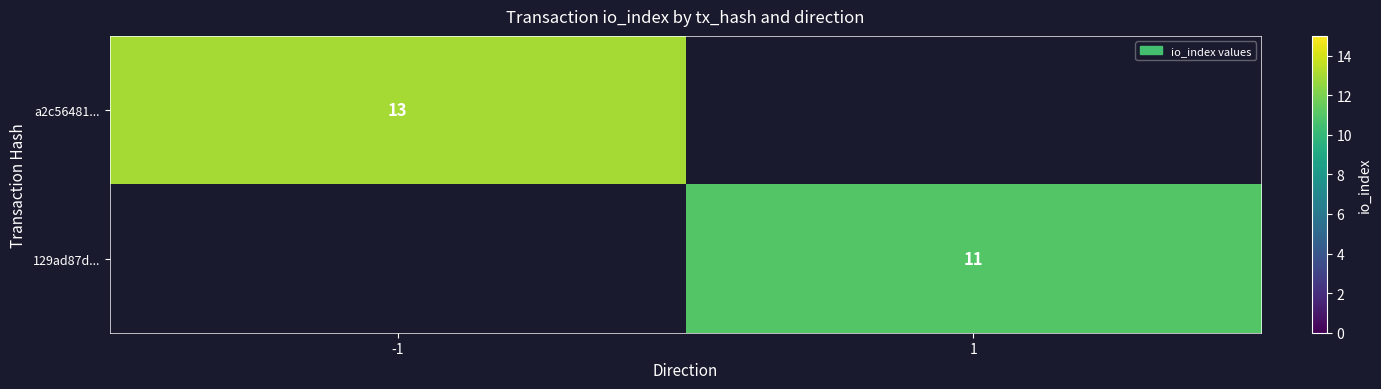

Which label corresponds to the largest value in the chart?

-1